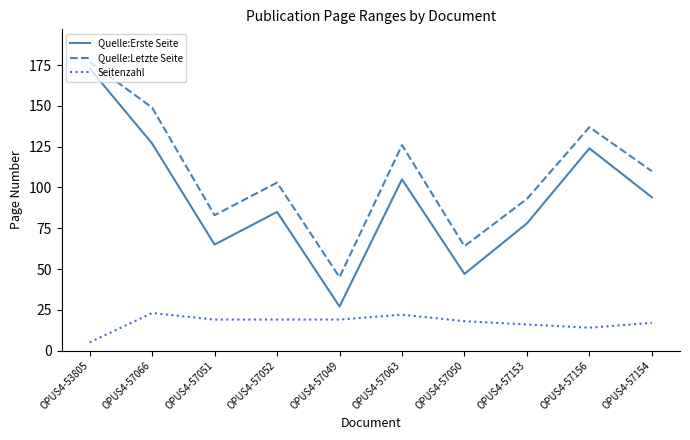

How many lines are shown in the chart?

3